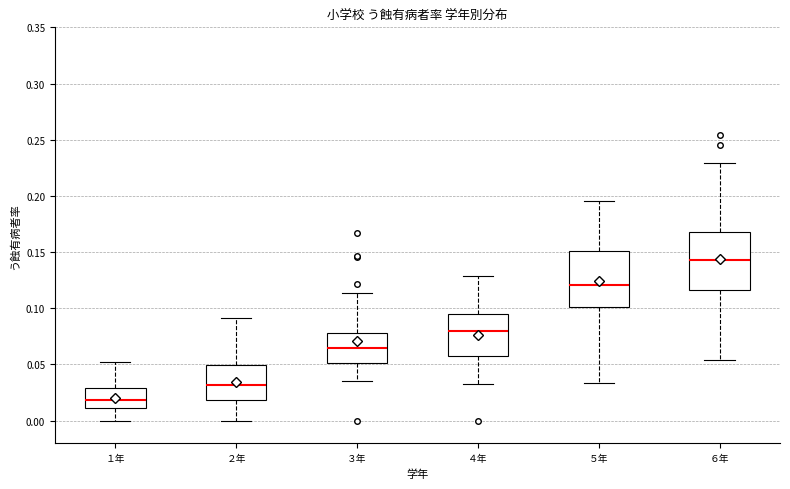

Where is the lower edge of the box for ３年 on the y-axis? The values are not printed on the chart, so give them approximately, as read against the axis.

0.050